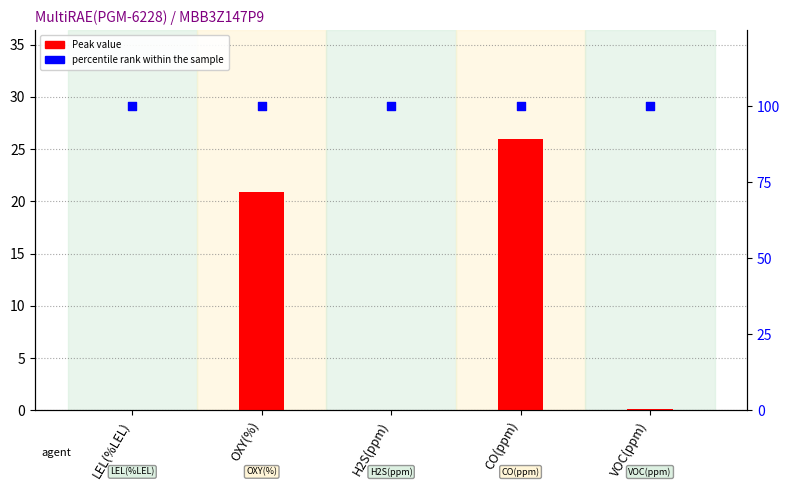

Which series has the largest total across all categories?

percentile rank within the sample